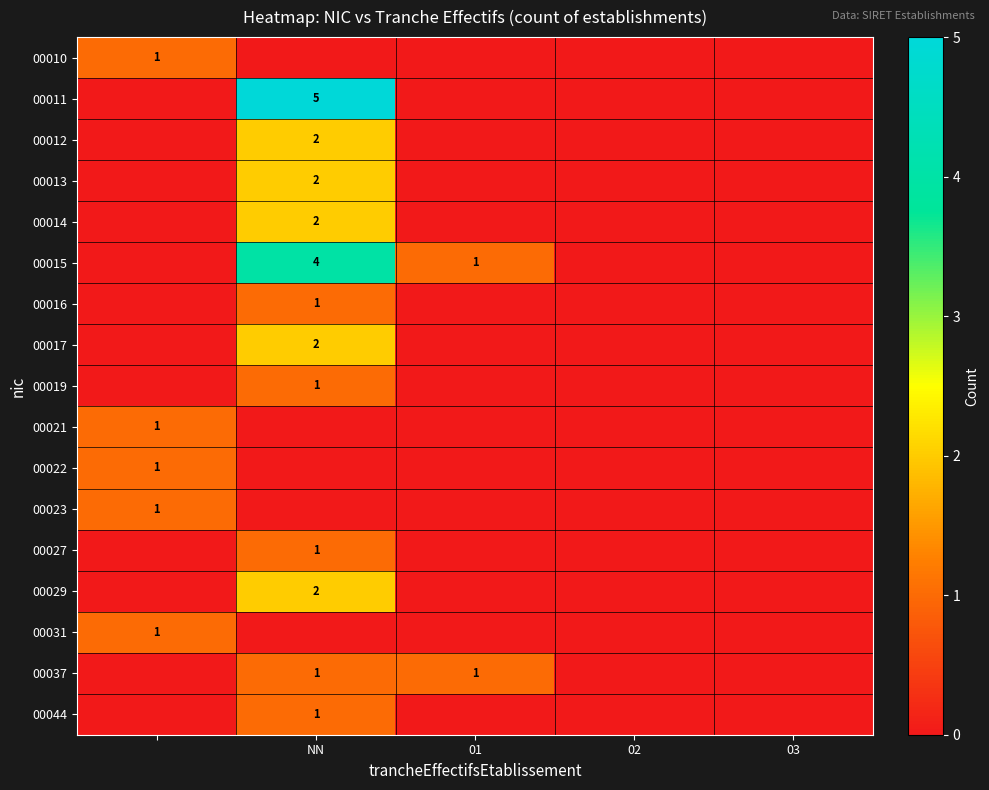

Is it true that 00037 equals 2 at NN?

False